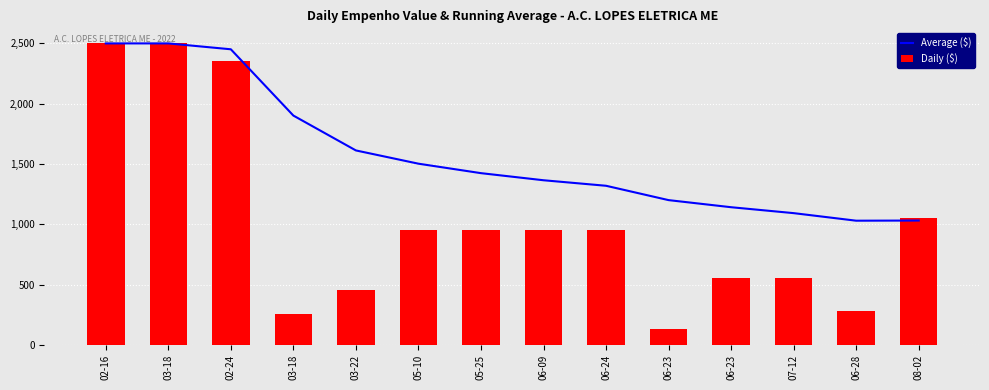

Reading left to right, list all the values displayed in this chart.

Average ($): 2498.0	2498.0	2449.3	1900.1	1611.2	1501.4	1423.0	1364.2	1318.4	1199.6	1140.8	1091.7	1029.1	1030.4
Daily ($): 2498.0	2498.0	2351.9	252.5	455.6	952.5	952.5	952.5	952.5	130.0	552.4	552.4	277.2	1047.9